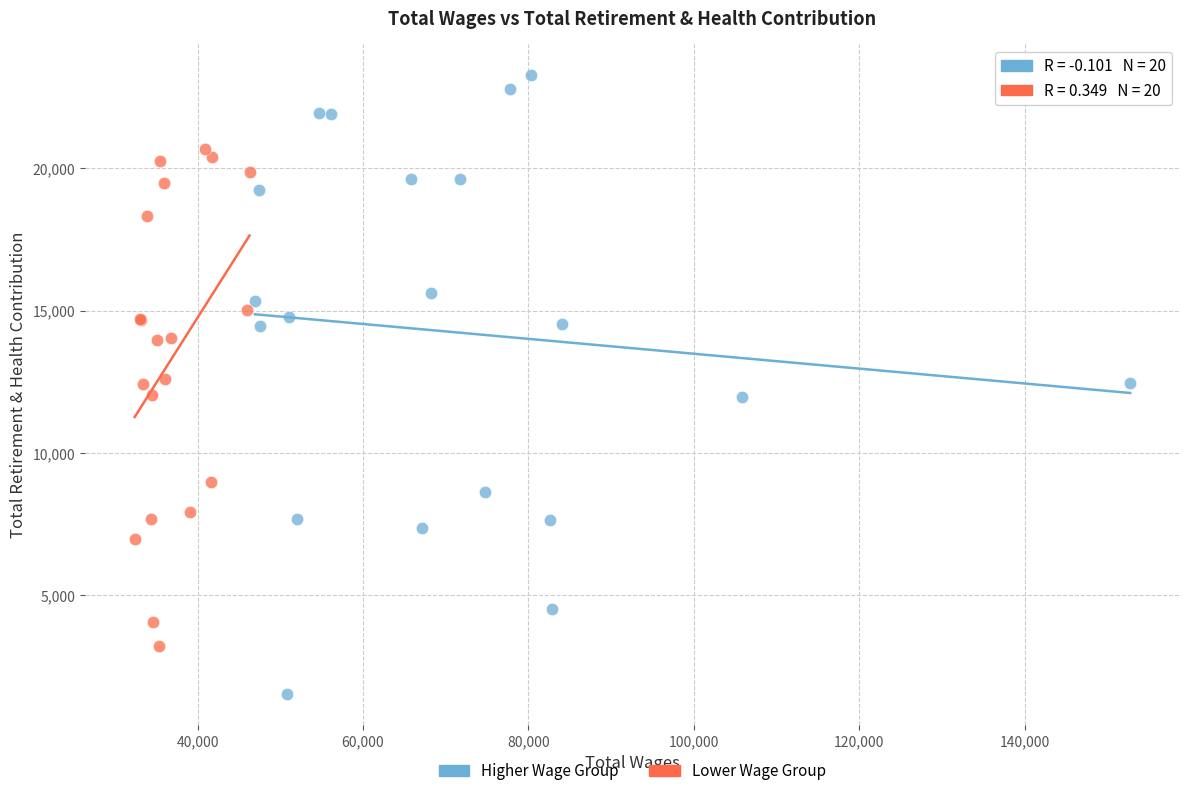

Which series has the widest spread of Y values?

Higher Wage Group